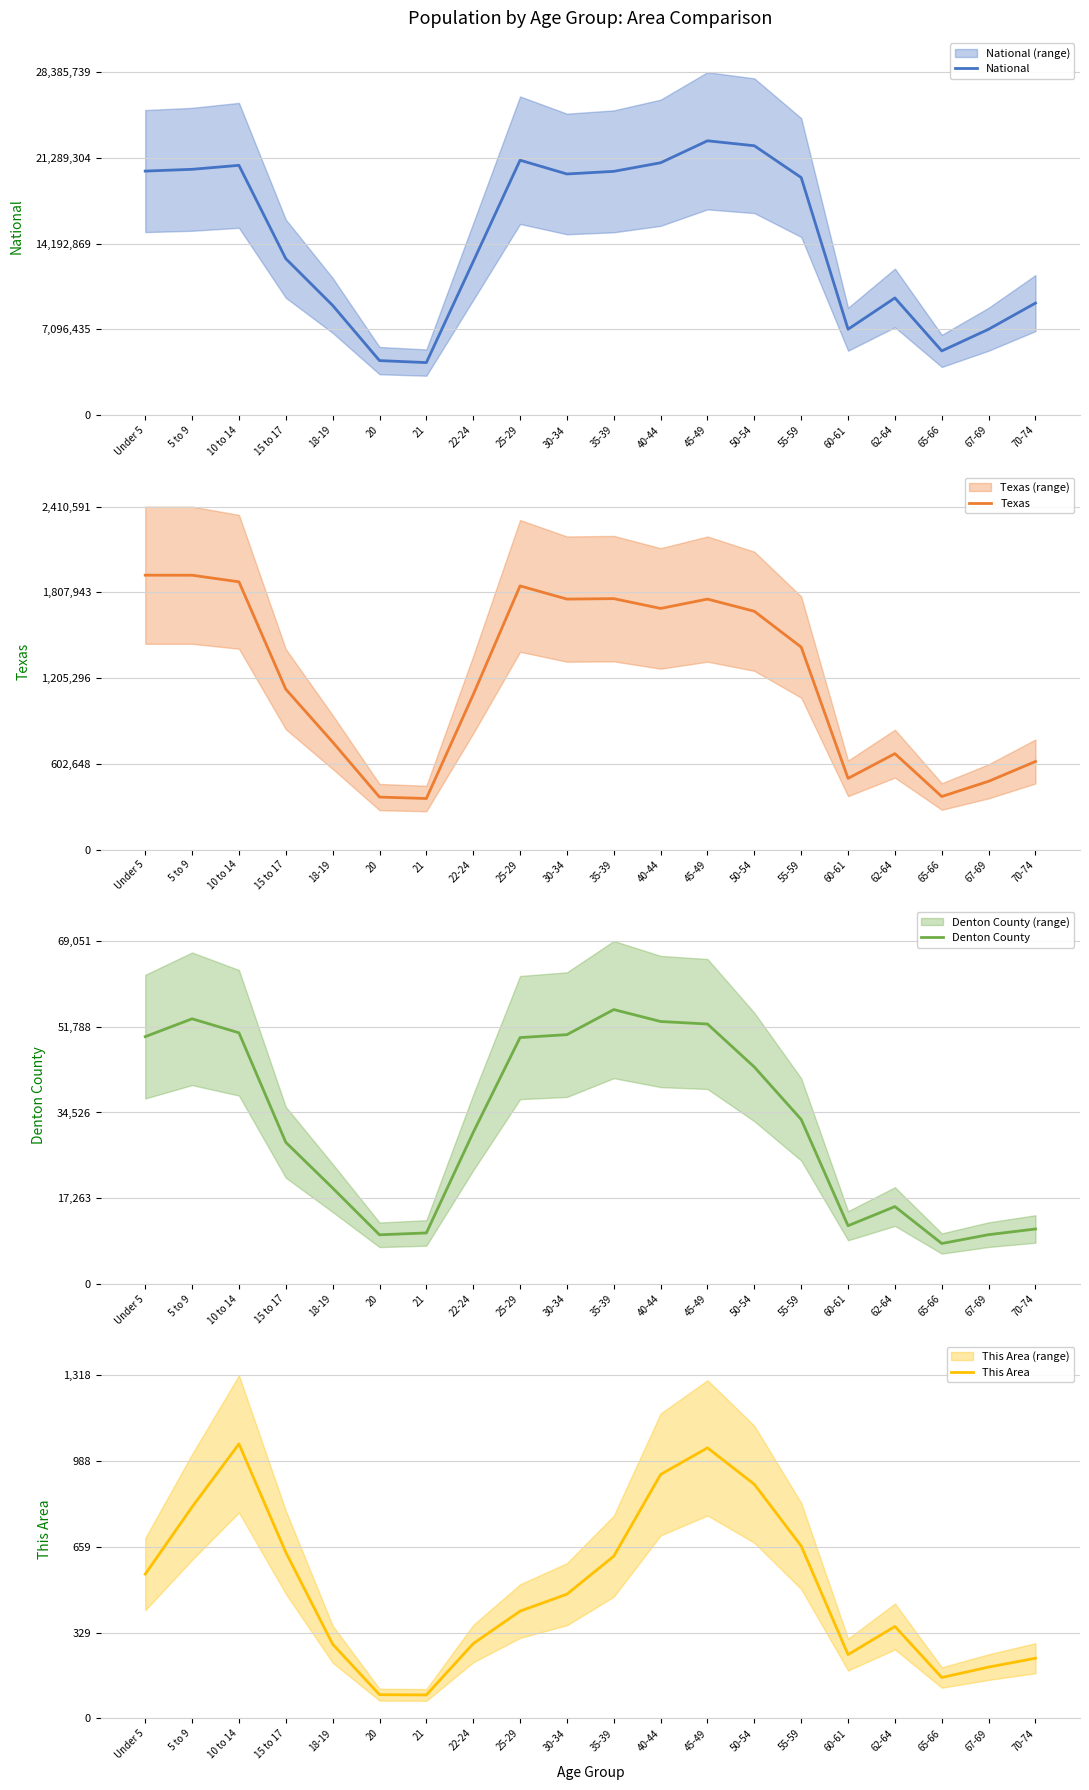

The National series shows 4354294 at 21. True or false?

True